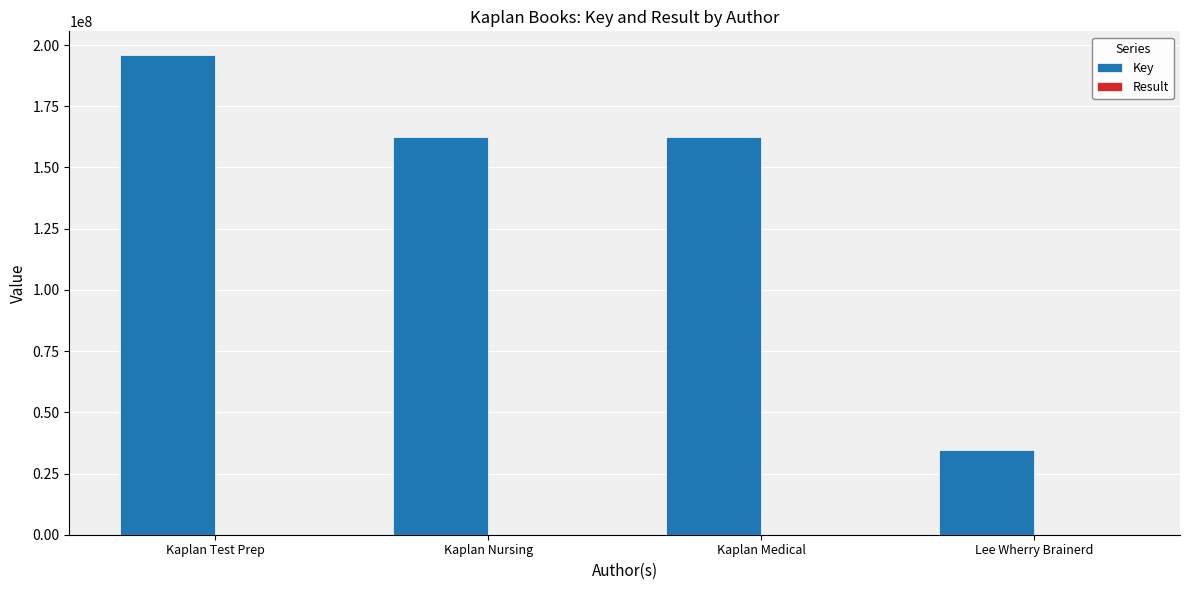

Which label corresponds to the largest value in the chart?

Kaplan Test Prep